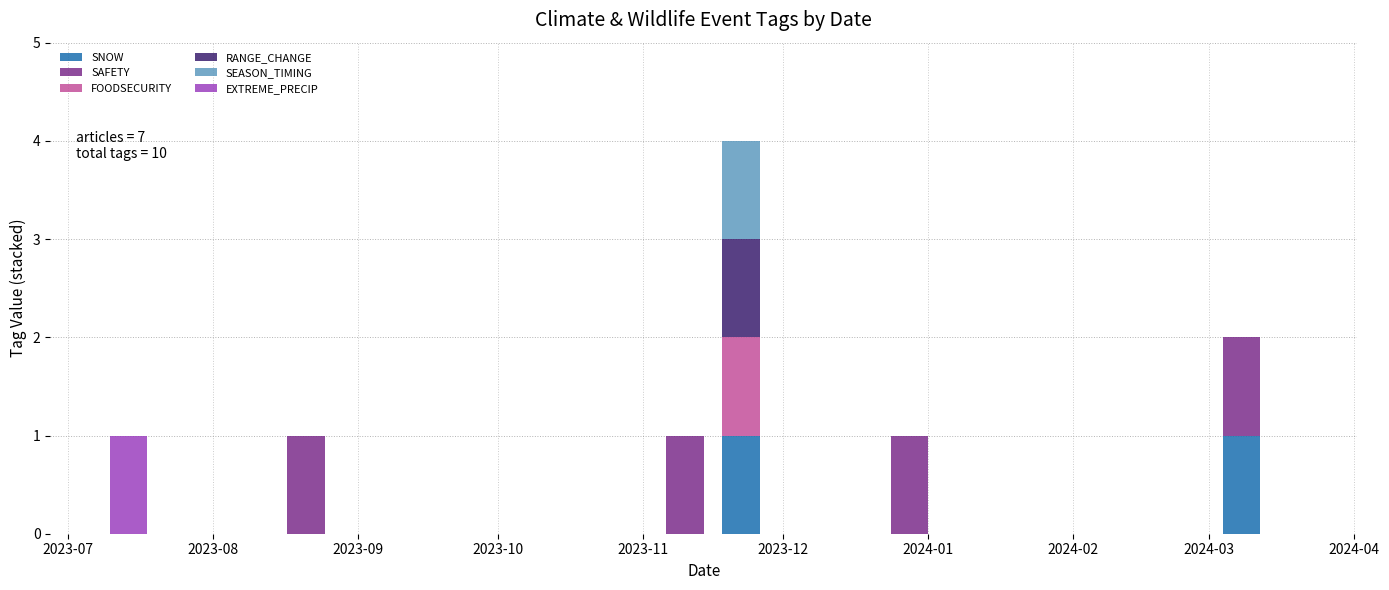

Count the number of categories in the chart.

7